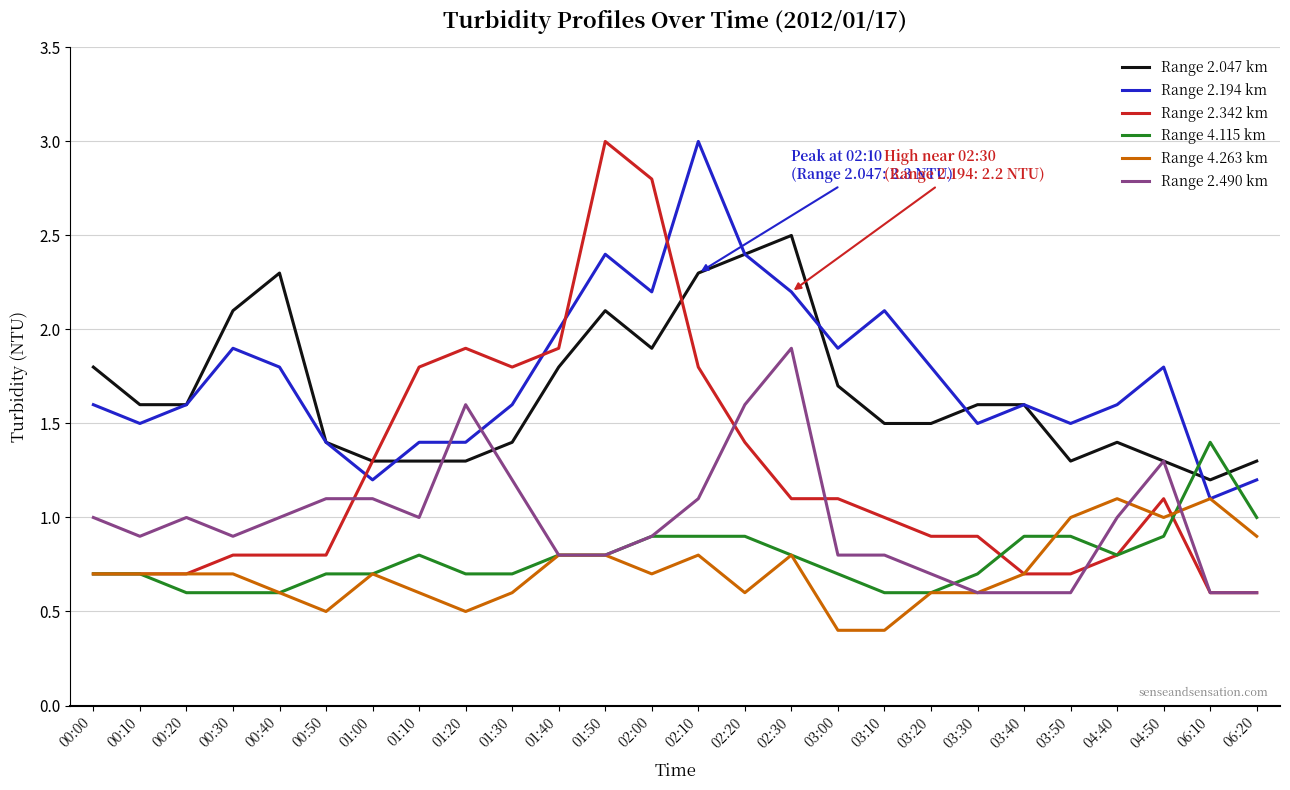

What position from the right is 00:00?

26